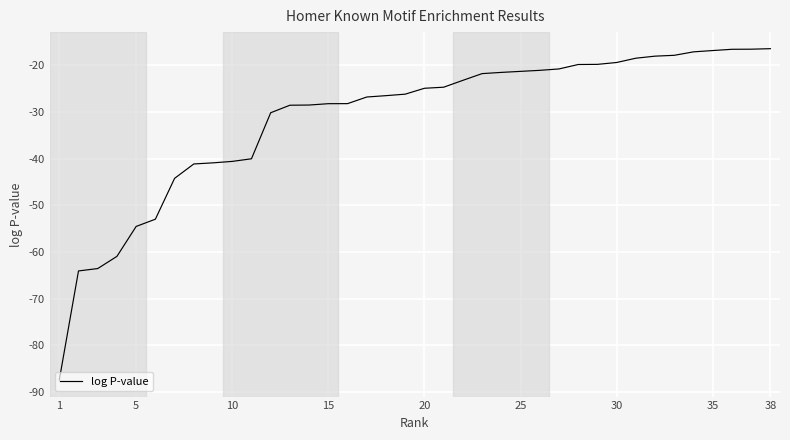

Is this an area chart (filled region under the line)?

No